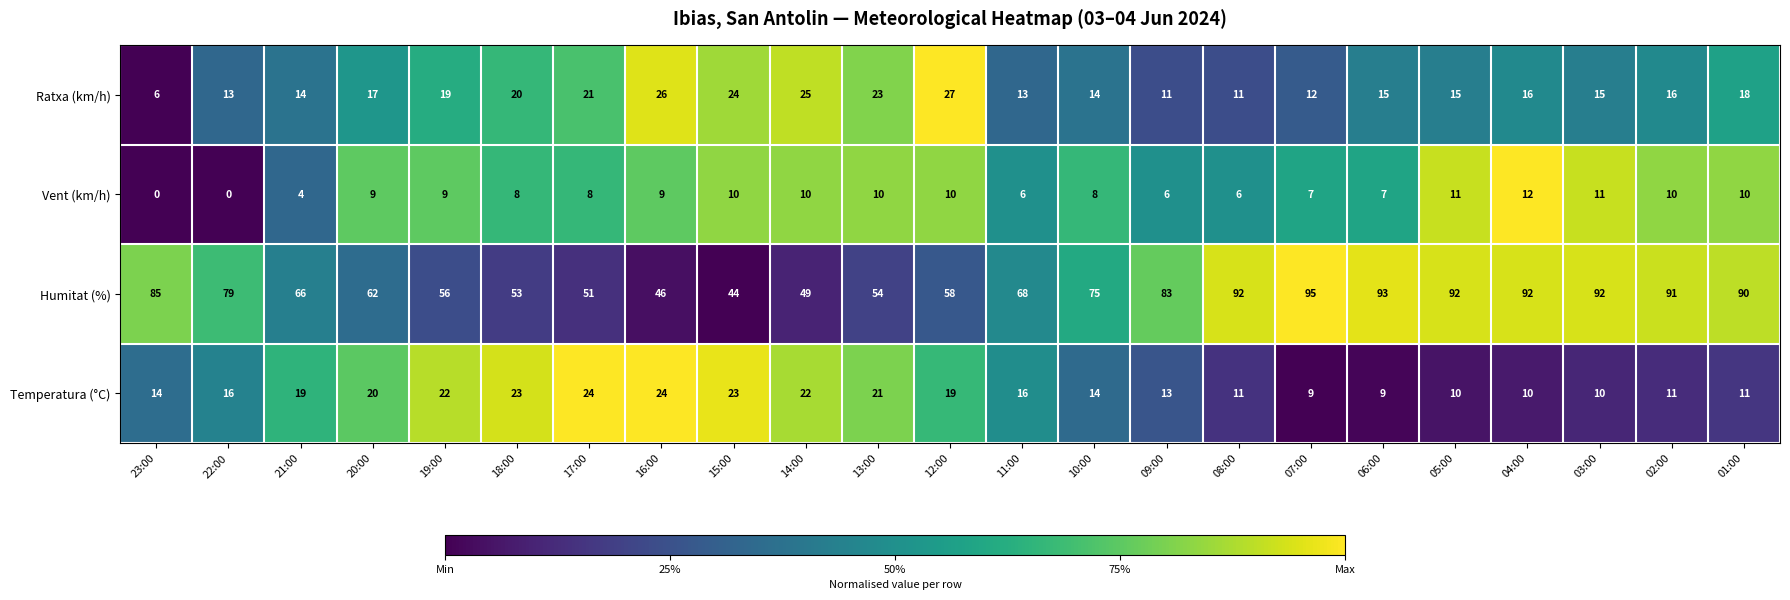

At which label does Humitat (%) reach its peak?

07:00